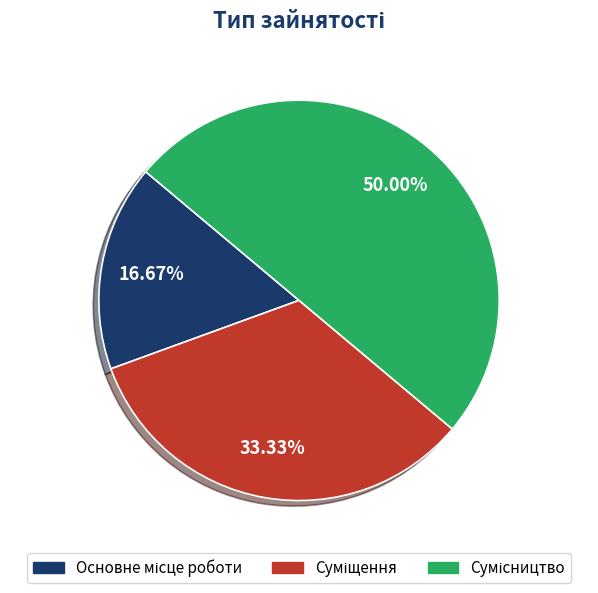

What percentage is the Основне місце роботи slice, to the nearest percent?

17%